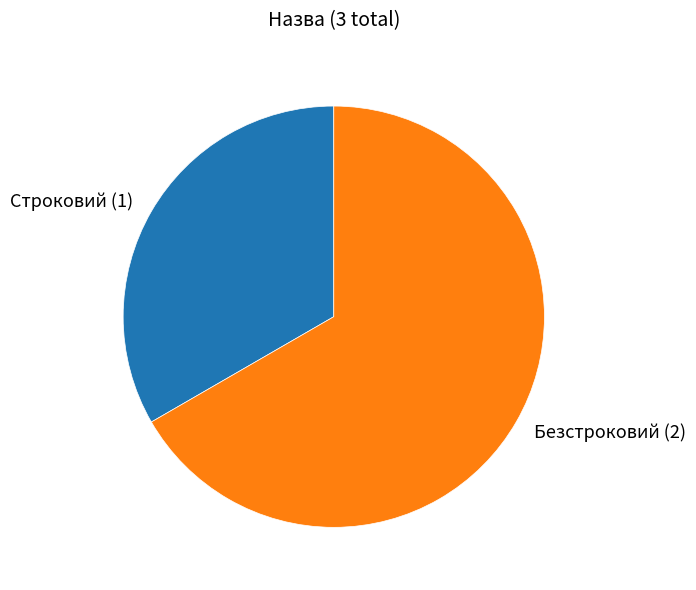

Is there any slice that represents more than half of the pie?

Yes